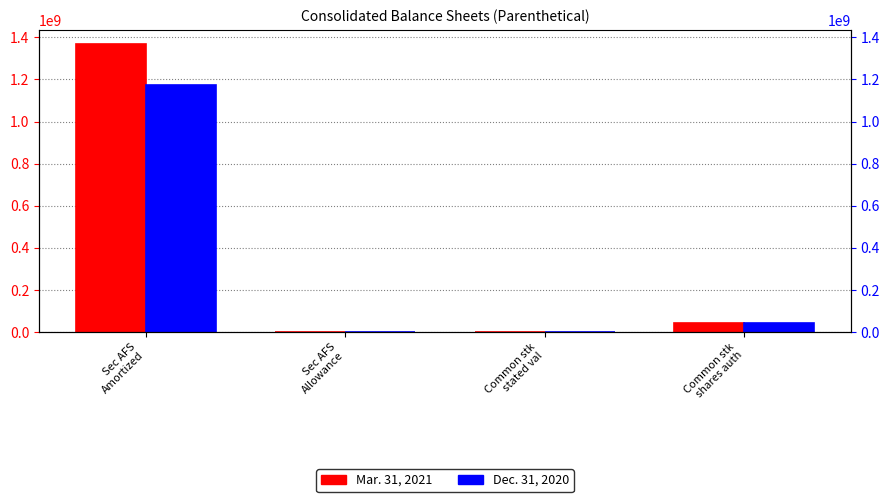

What are all the series names shown in the legend?

Mar. 31, 2021, Dec. 31, 2020